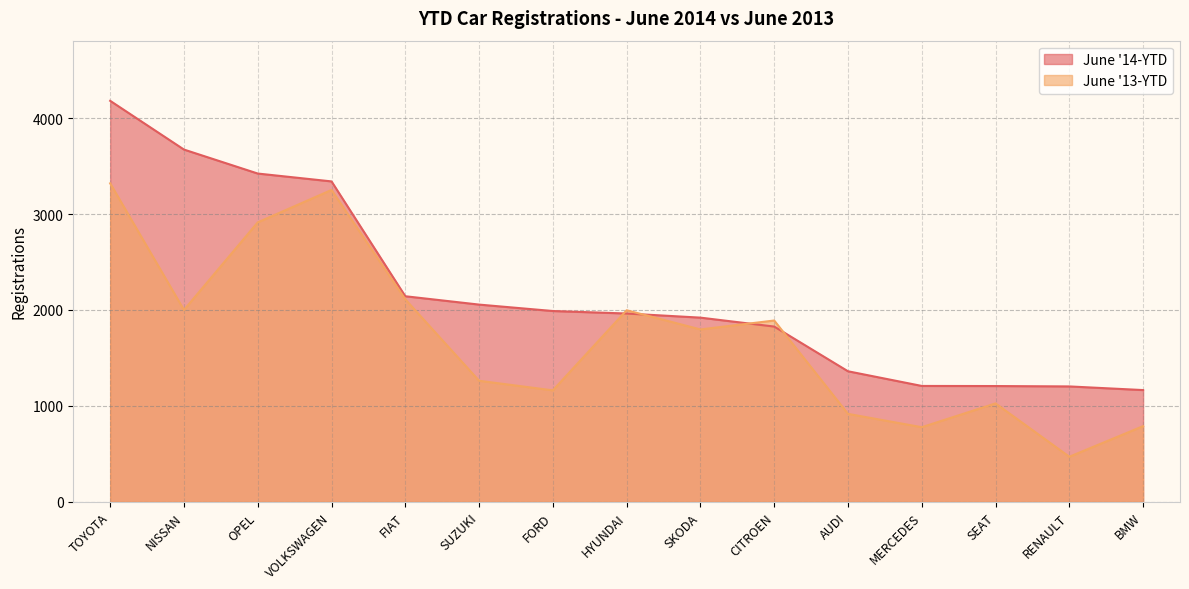

What is the value of the June '14-YTD point at the 10th from the left?

1827